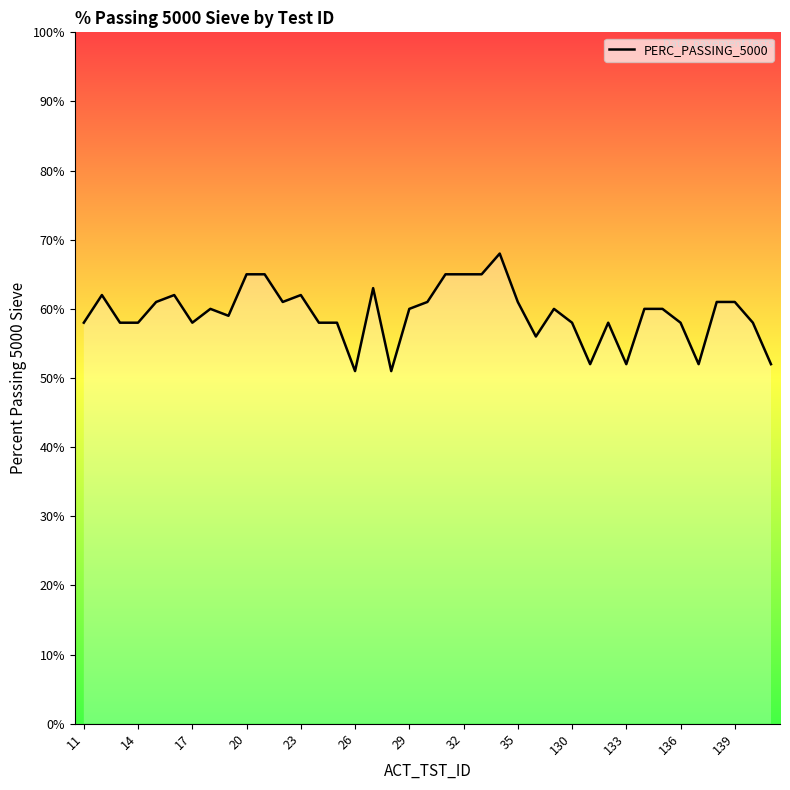

What is the sum of all values?

2313